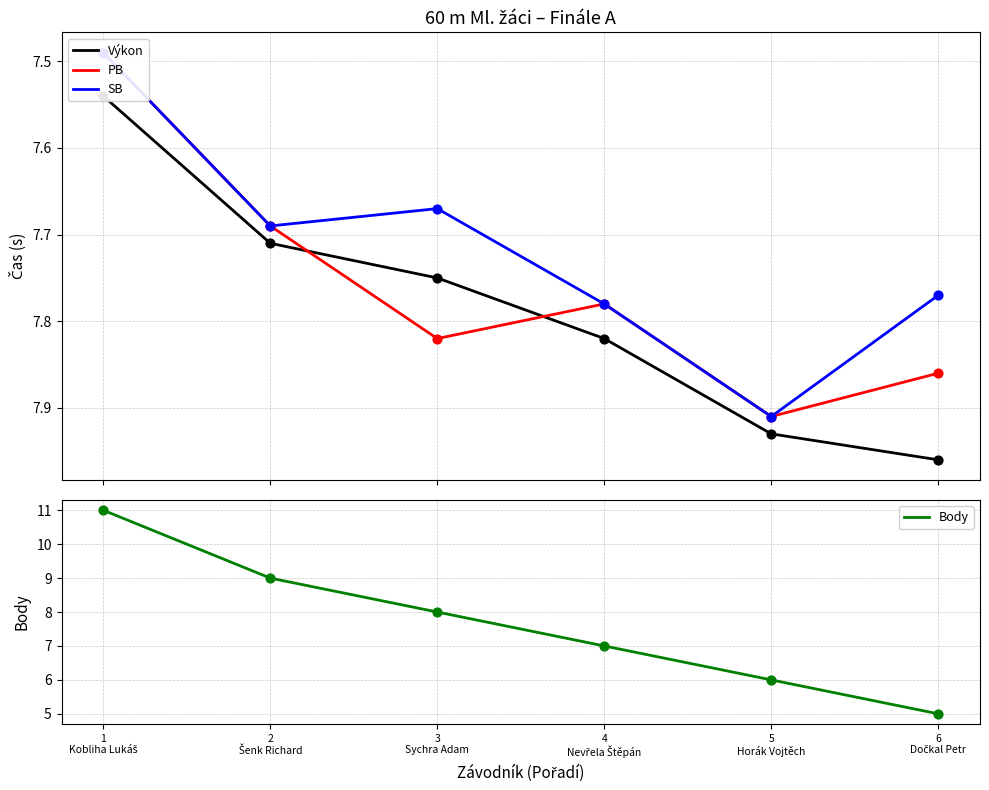

Which series has the largest Y range (max minus min)?

Body